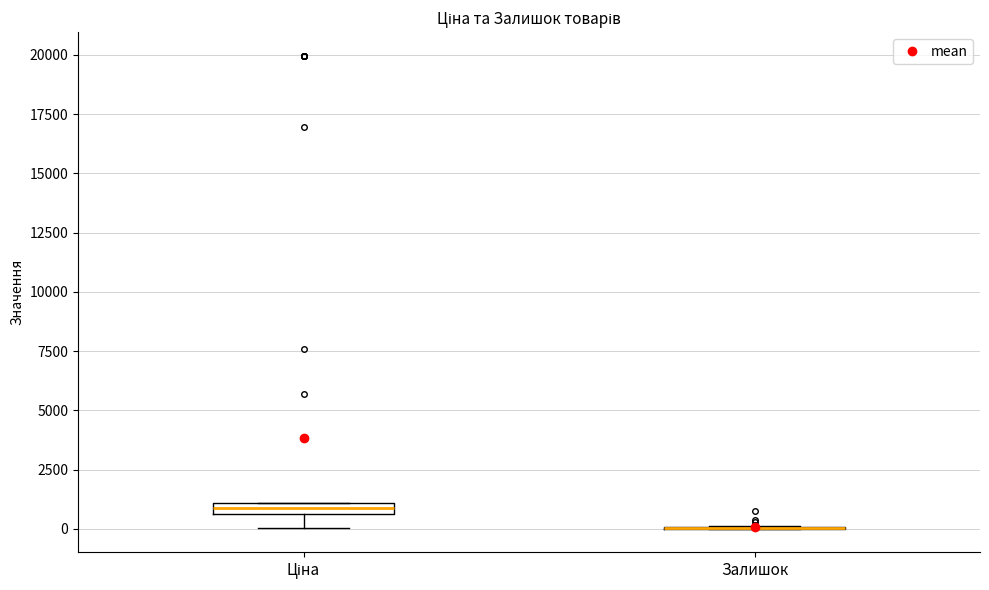

Where does the lower whisker of the box for Ціна end on the y-axis? The values are not printed on the chart, so give them approximately, as read against the axis.

0